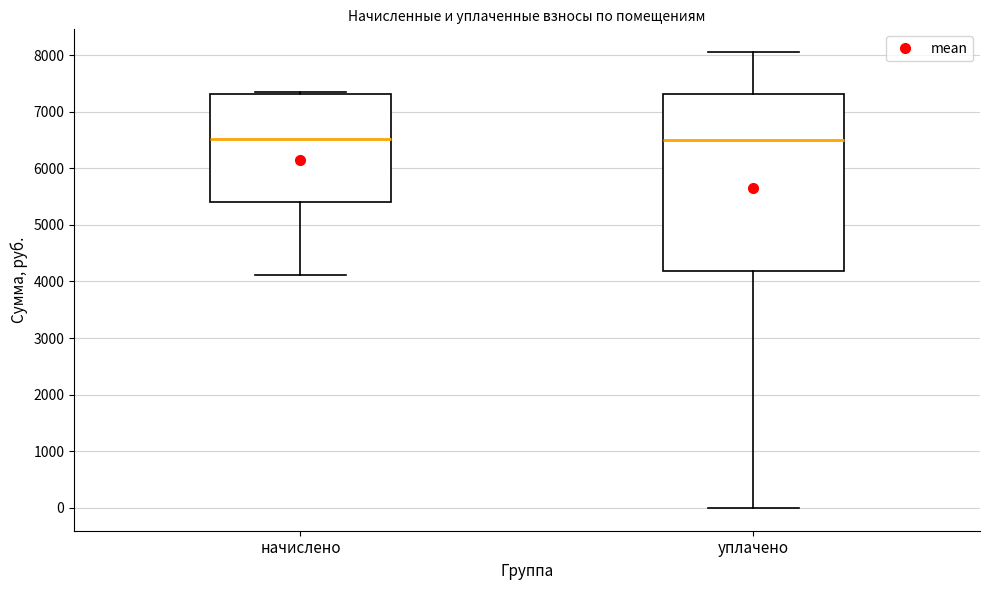

Comparing the boxes themselves (not the whiskers), which one is the tallest?

уплачено